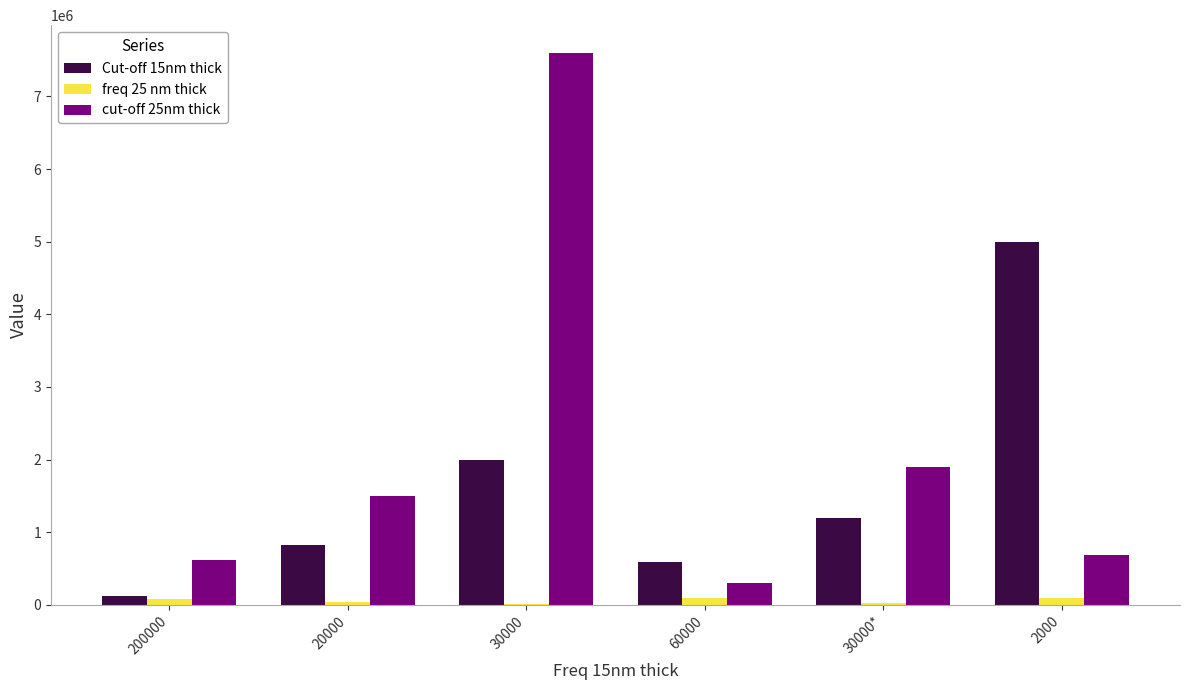

The value of Cut-off 15nm thick at 60000 is 176050. True or false?

False